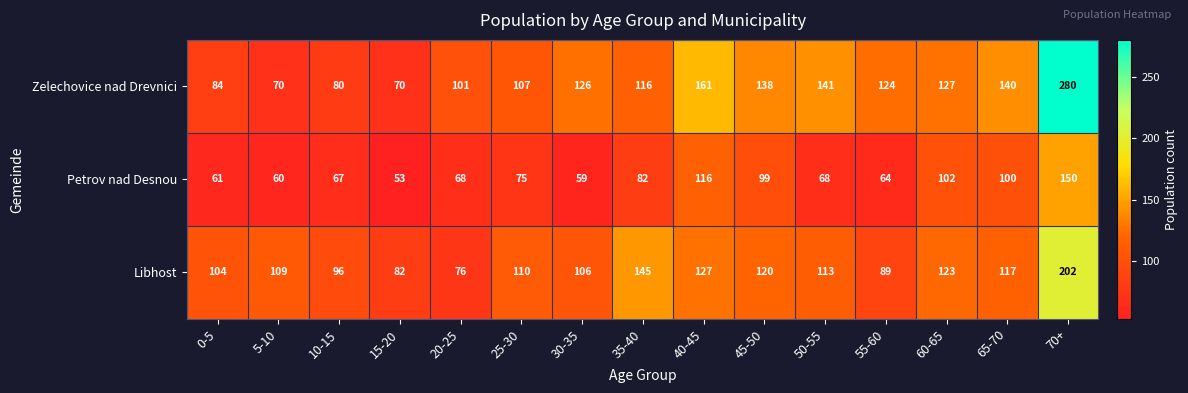

How many values in the Libhost series are below 110?

7